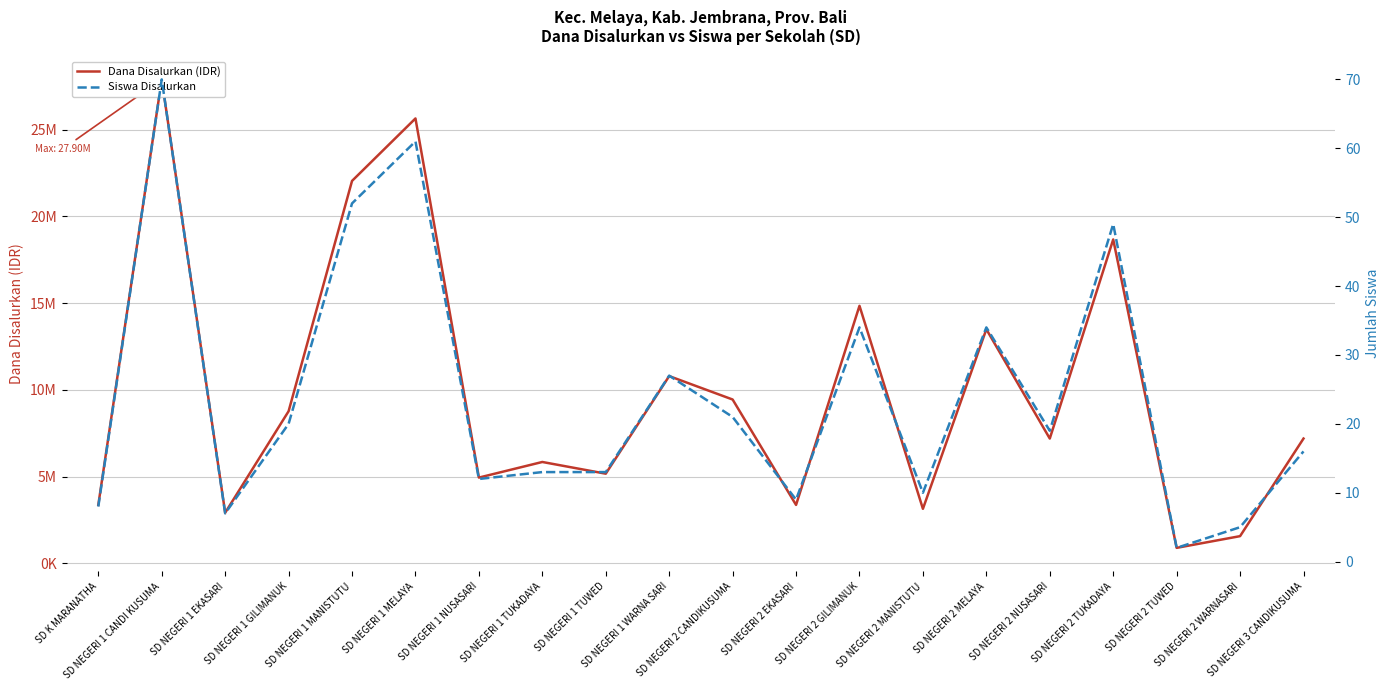

Is this an area chart (filled region under the line)?

No